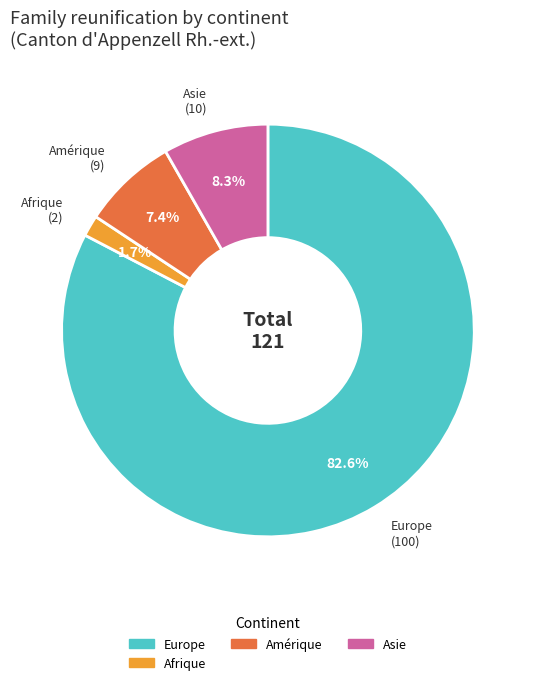

Is there any slice that represents more than half of the pie?

Yes